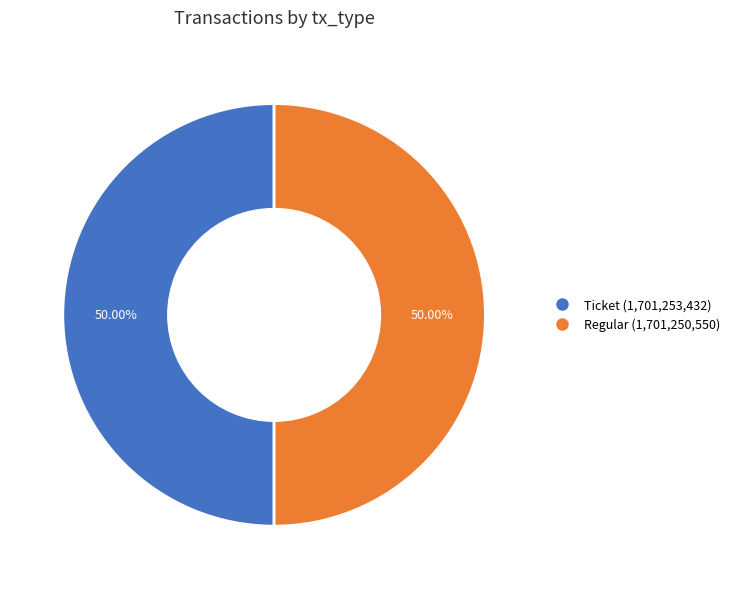

What percentage is NOT represented by Ticket?

50.0%